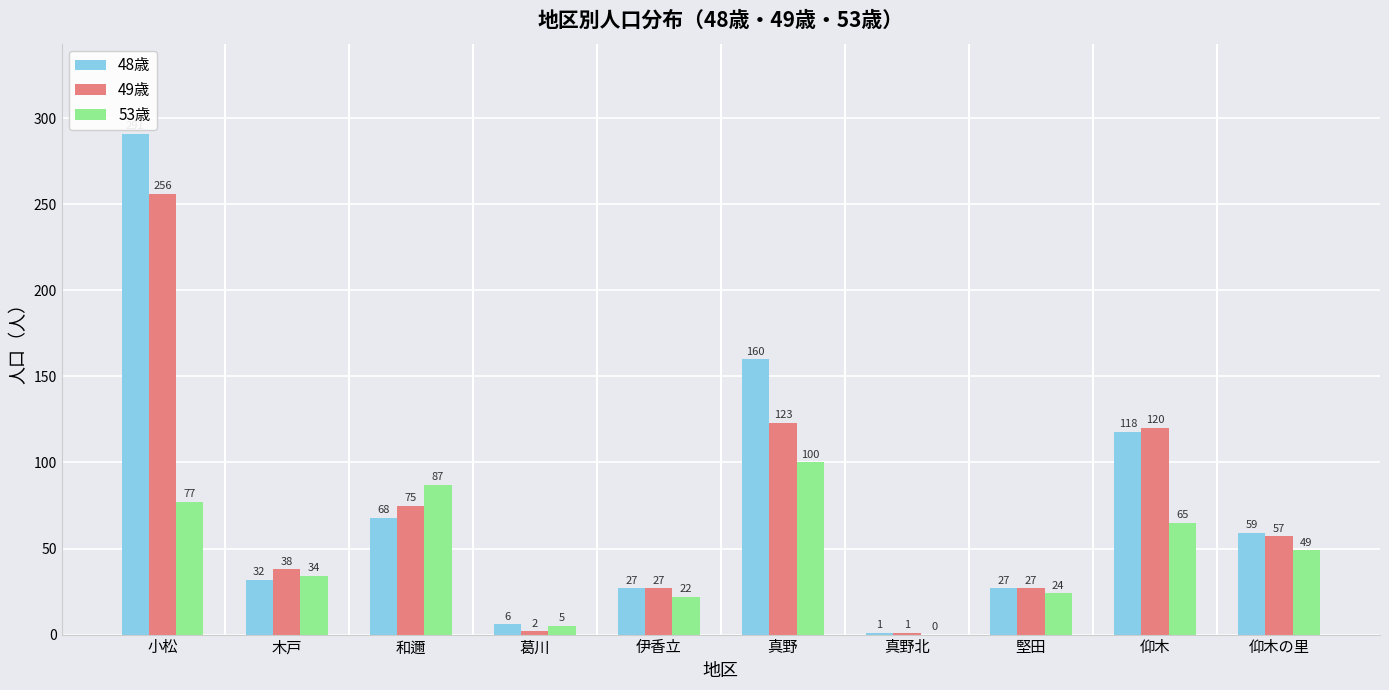

What is the highest value of the 48歳 series?

291